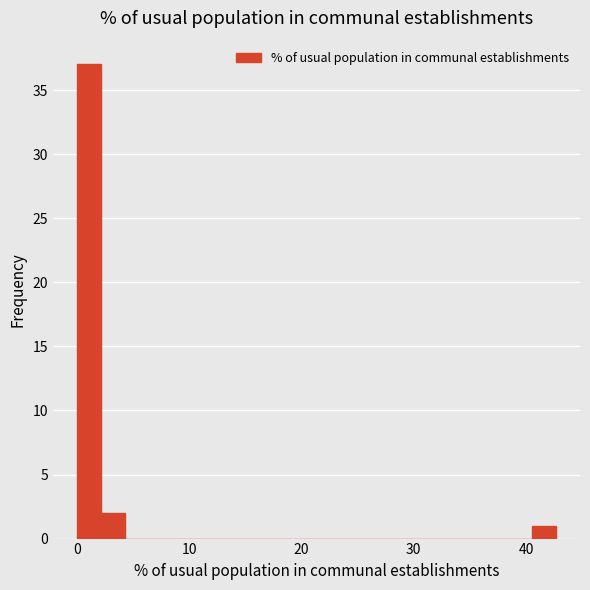

Around what value on the x-axis is the tallest bar? Give the approximate position of its centre, as read against the axis.

1